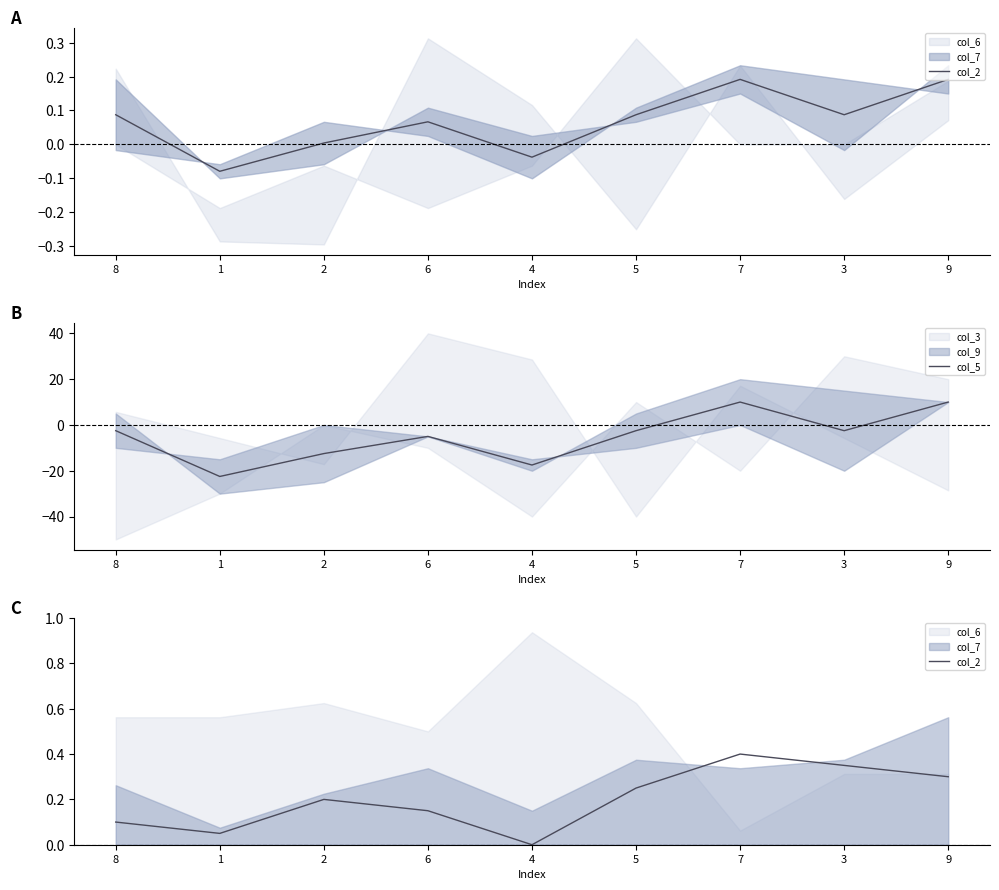

Reading left to right, extract all data points from this chart.

col_2: 8=0.1	1=0.1	2=0.2	6=0.2	4=0.0	5=0.2	7=0.4	3=0.4	9=0.3
col_5: 8=-2.5	1=-22.5	2=-12.5	6=-5.0	4=-17.5	5=-2.5	7=10.0	3=-2.5	9=10.0